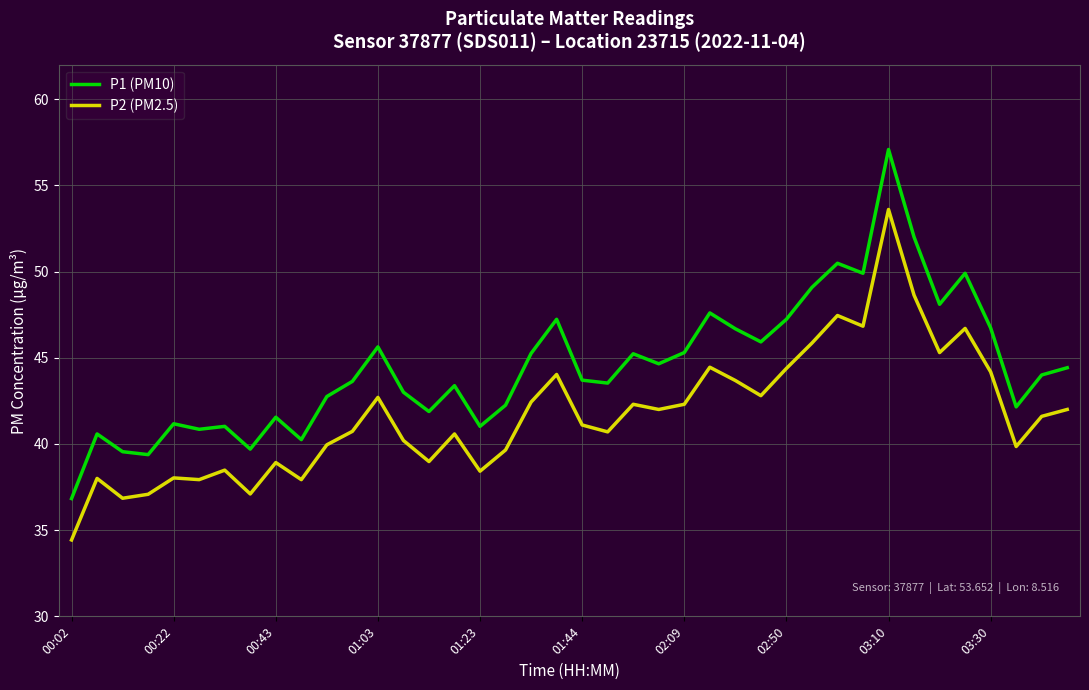

How many lines are shown in the chart?

2